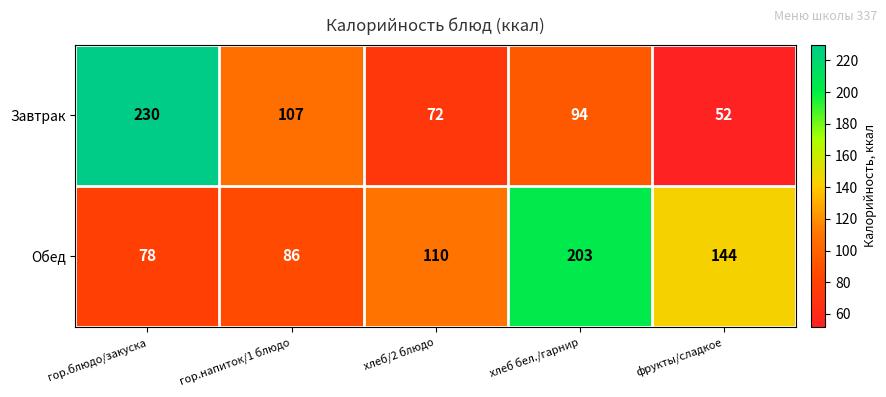

What is the difference between the second highest and second lowest values in the Завтрак series?

35